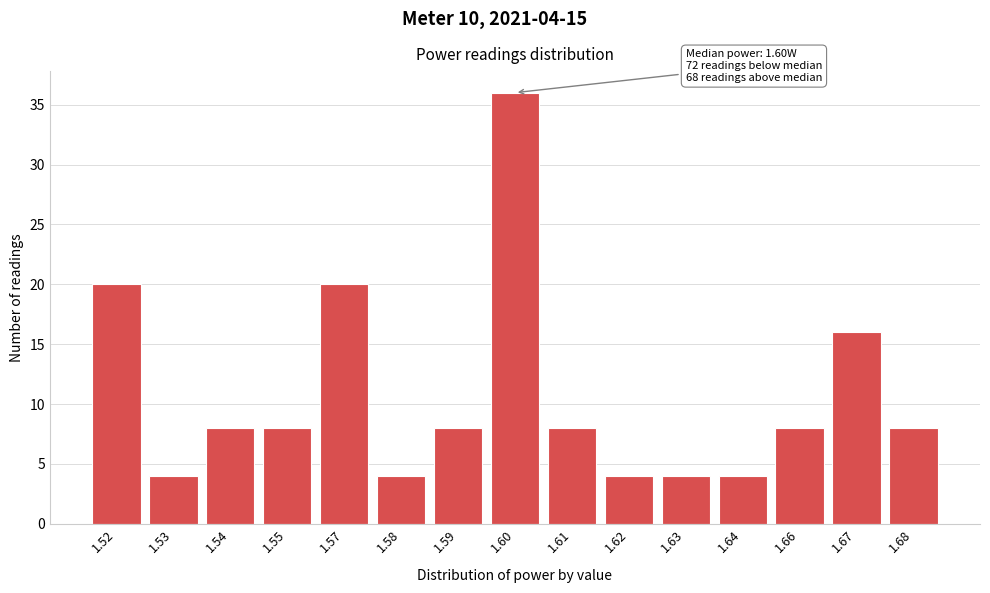

Reading left to right, transcribe all the data shown in this chart.

1.52=20	1.53=4	1.54=8	1.55=8	1.57=20	1.58=4	1.59=8	1.60=36	1.61=8	1.62=4	1.63=4	1.64=4	1.66=8	1.67=16	1.68=8